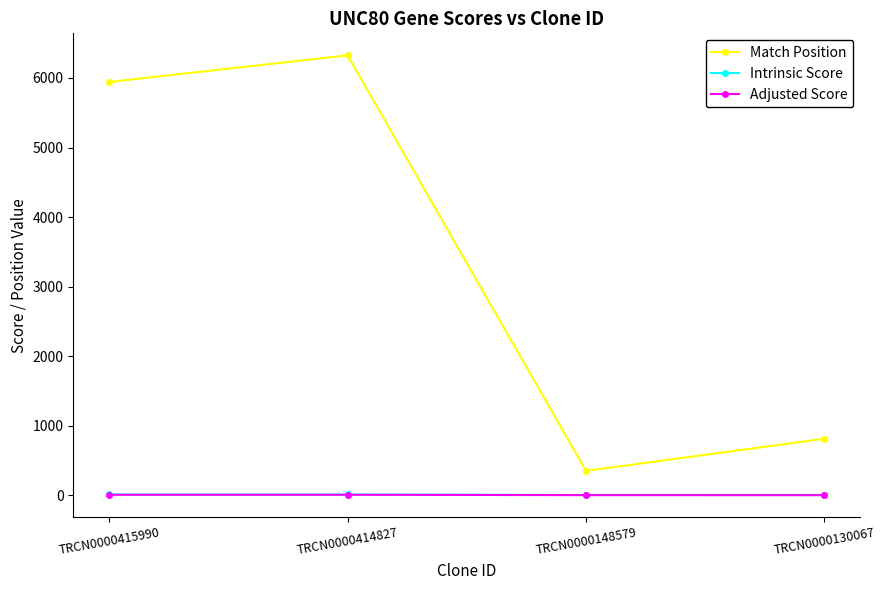

Which series has the largest total across all categories?

Match Position